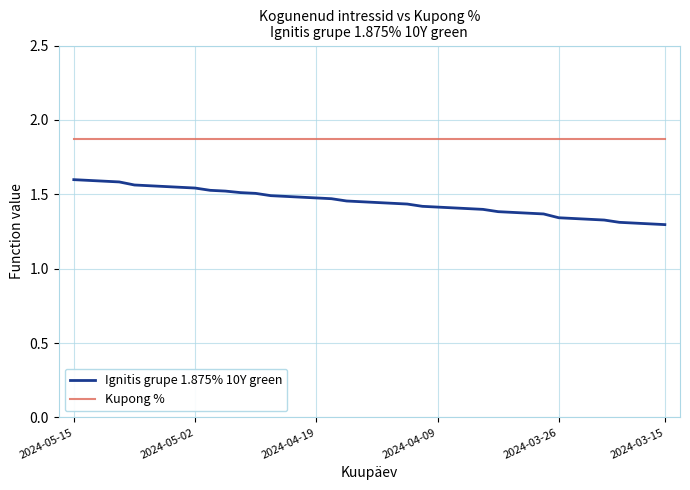

What is the average value of the Kupong % series?

1.9